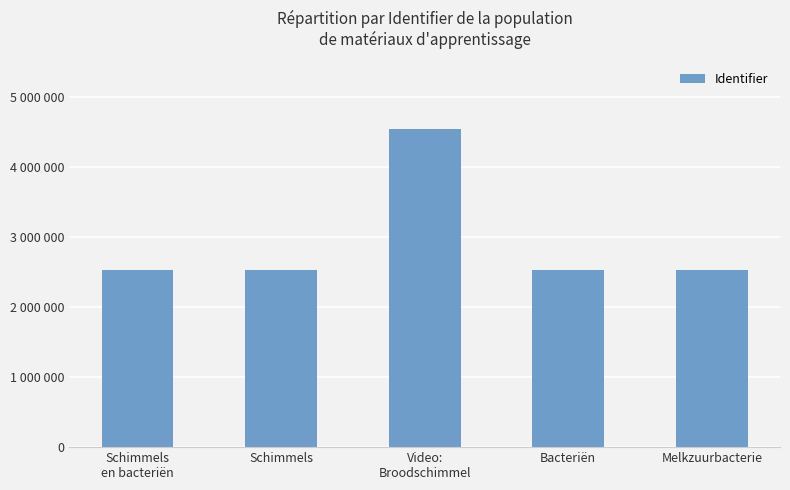

What is the sum of all values?

14637125